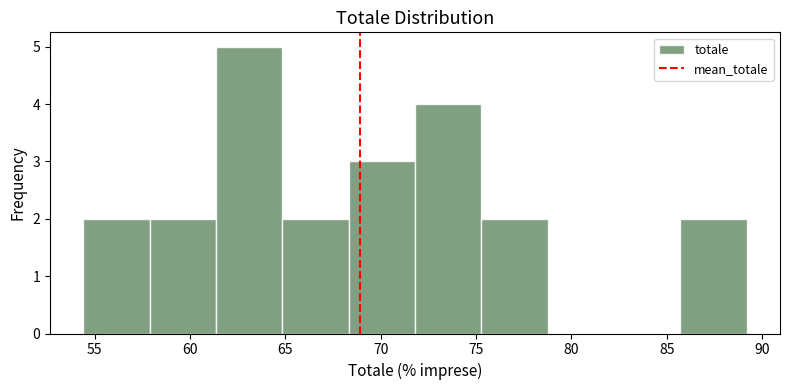

How tall is the bar that spans 54.5 to 58.0 on the x-axis? Neither the bar edges nor the heights are printed on the chart, so give them approximately, as read against the axes.

2